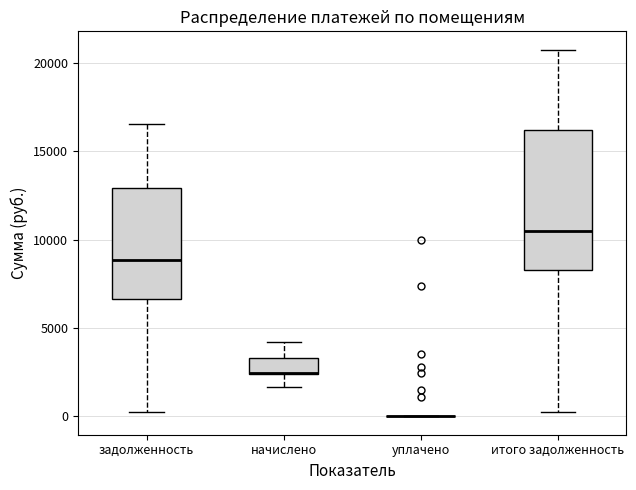

Where does the lower whisker of the box for начислено end on the y-axis? The values are not printed on the chart, so give them approximately, as read against the axis.

1500